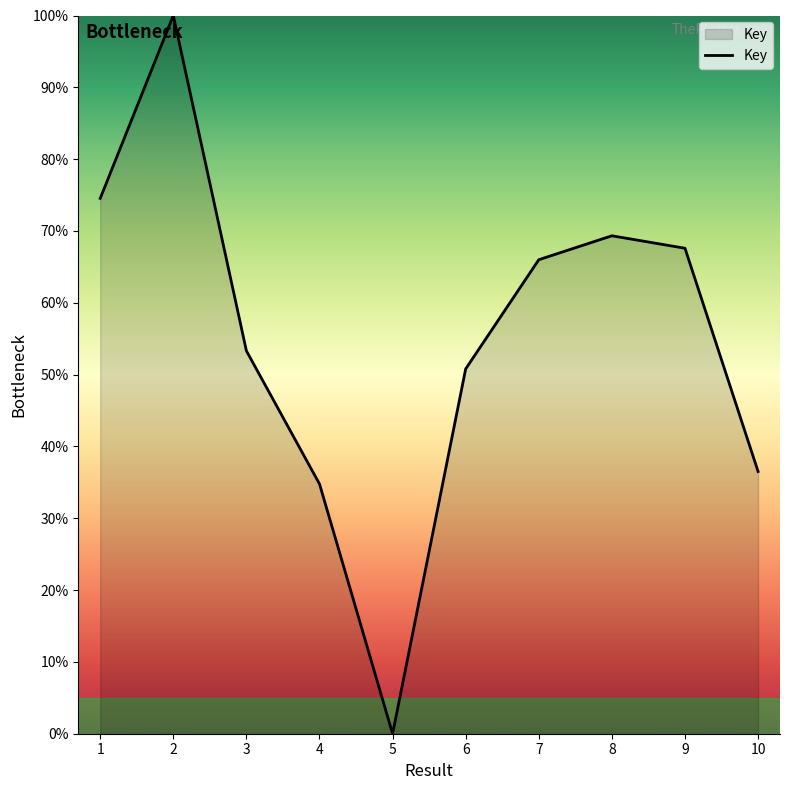

Reading left to right, what are all the values shown in this chart?

1=74.5	2=100.0	3=53.3	4=34.8	5=0.0	6=50.8	7=66.0	8=69.3	9=67.6	10=36.5